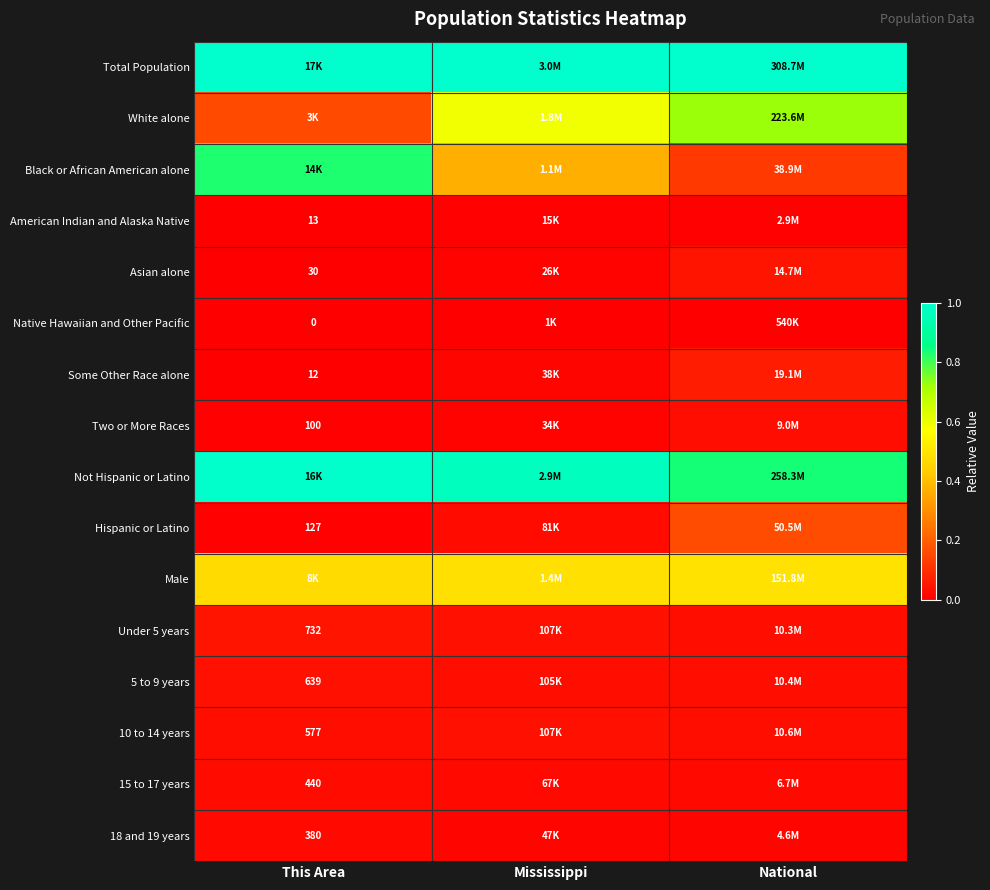

Is the value of 15 to 17 years at This Area greater than the value of Under 5 years at This Area?

No